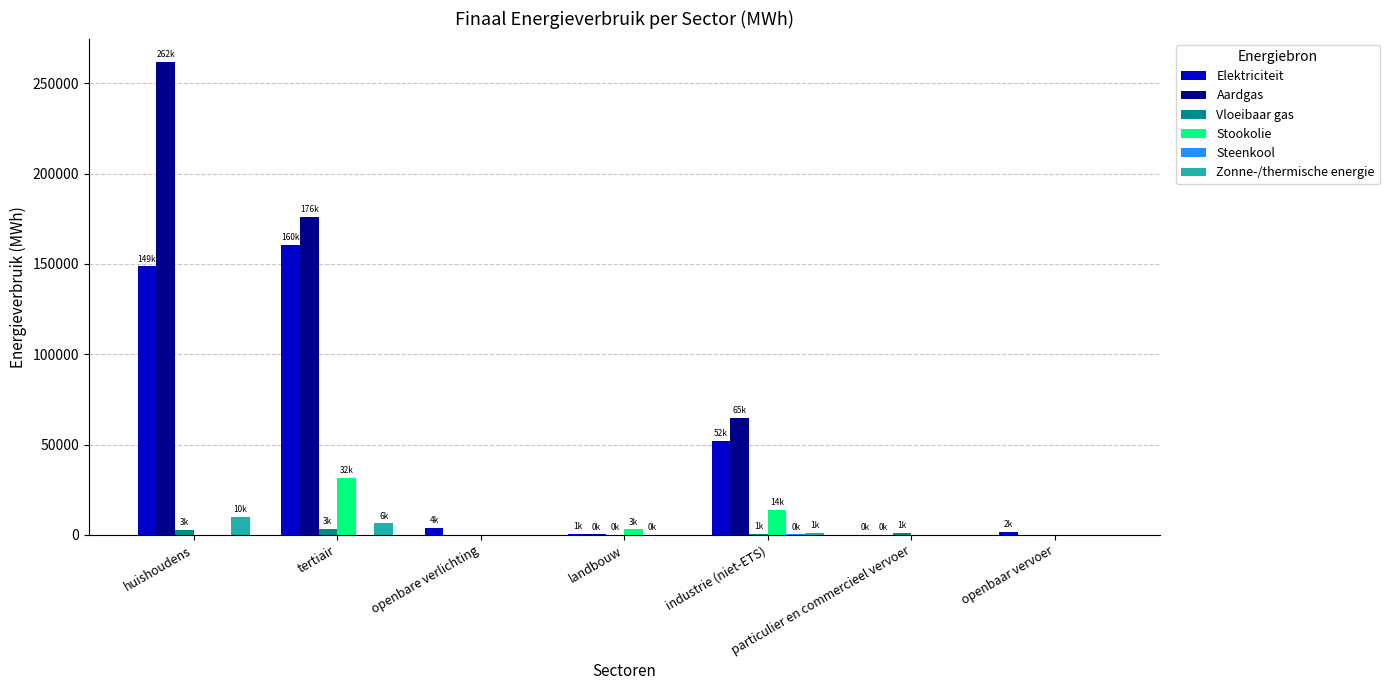

What is the average value of the Zonne-/thermische energie series?

2508.7